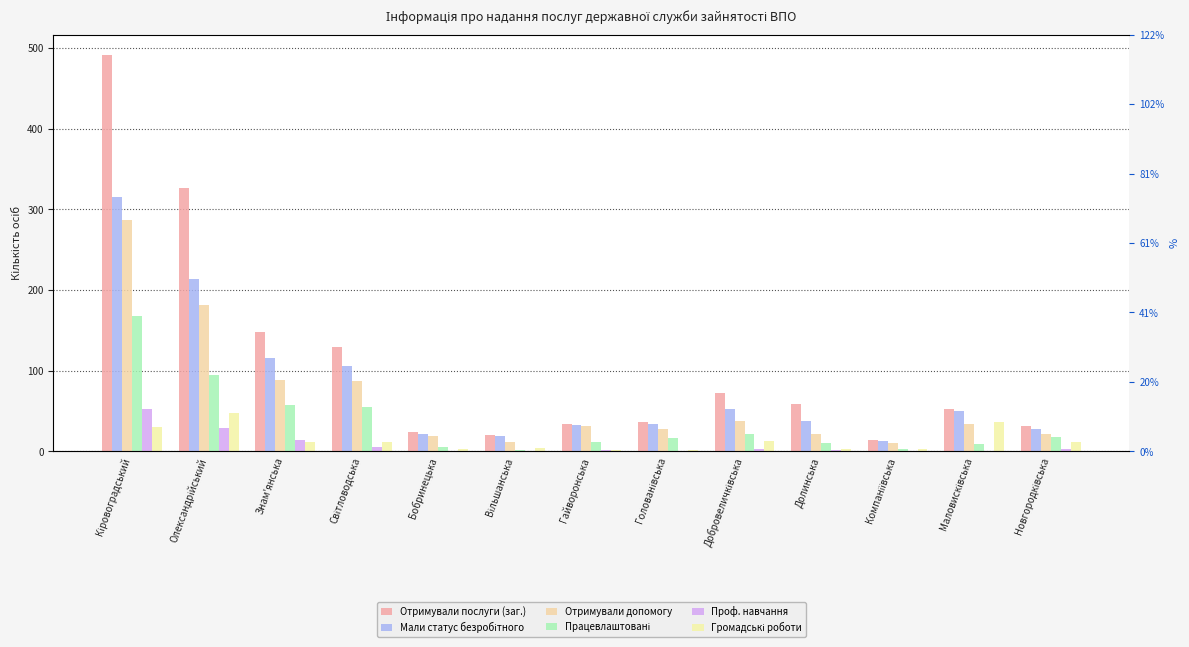

Reading left to right, what are all the values shown in this chart?

Отримували послуги (заг.): 492	326	148	129	24	20	34	37	72	59	14	52	31
Мали статус безробітного: 315	214	116	106	21	19	33	34	53	38	13	50	28
Отримували допомогу: 287	181	89	87	19	12	32	28	38	22	10	34	22
Працевлаштовані: 168	95	57	55	6	2	12	17	22	10	3	9	18
Проф. навчання: 52	29	14	5	0	0	2	1	3	2	0	0	3
Громадські роботи: 30	47	12	12	3	4	2	2	13	3	3	36	12